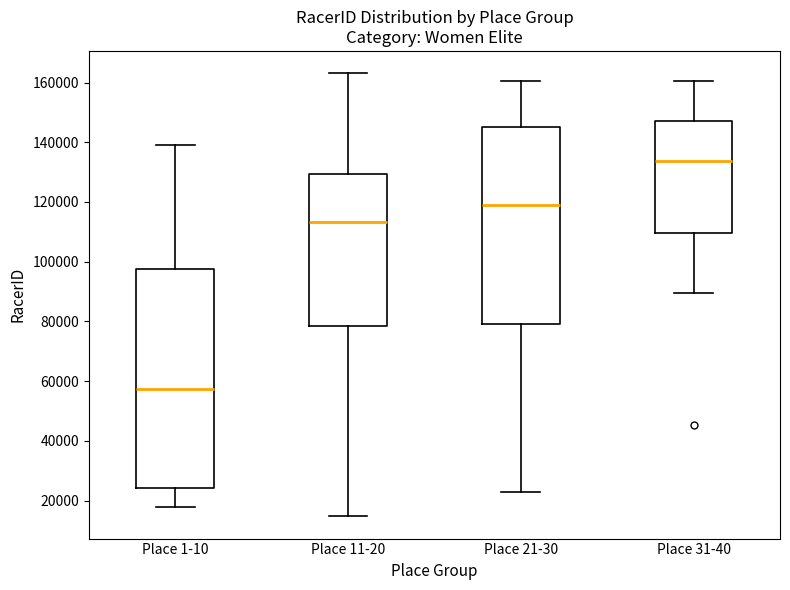

Which box's median line is the lowest?

Place 1-10